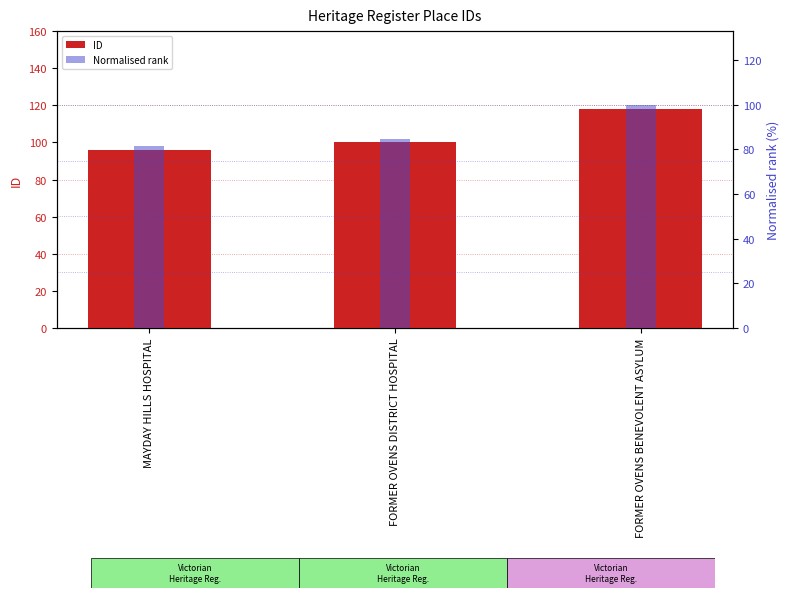

At which label does ID reach its peak?

FORMER OVENS BENEVOLENT ASYLUM